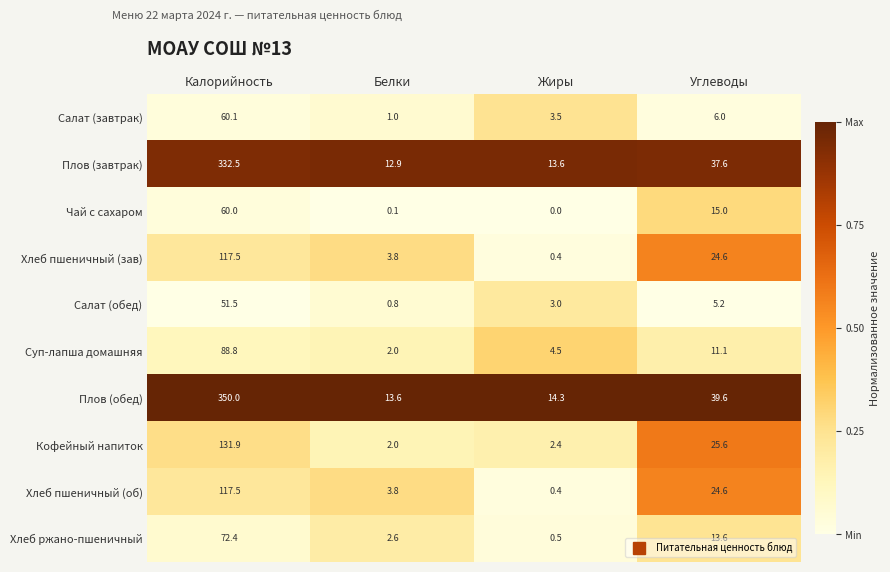

List the labels in order of Хлеб ржано-пшеничный value, largest first.

Калорийность, Углеводы, Белки, Жиры